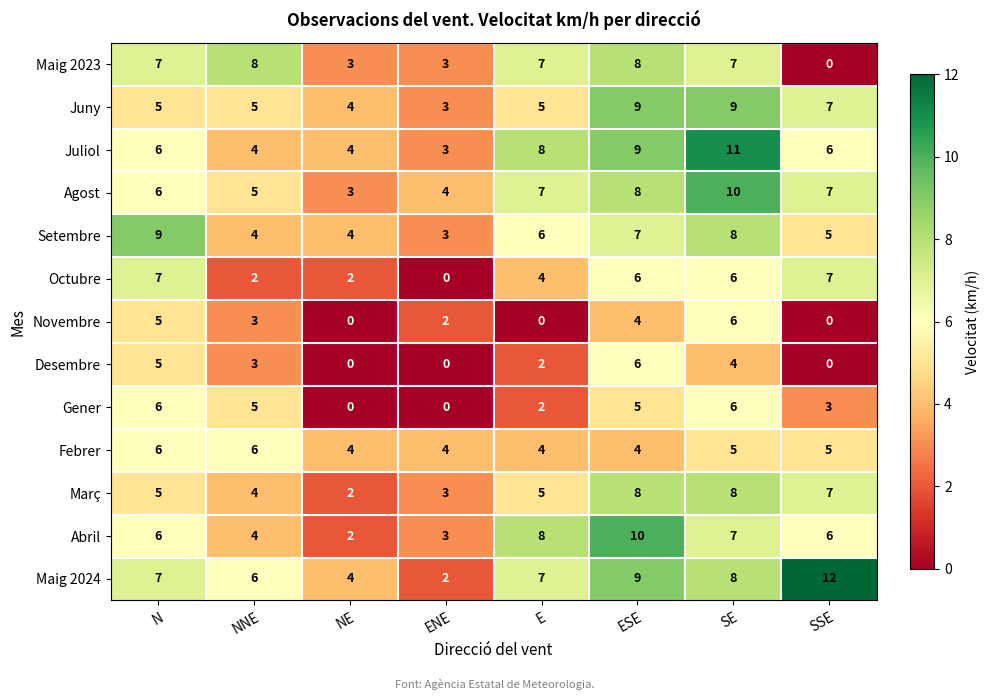

How many values in the Juny series are below 5?

2